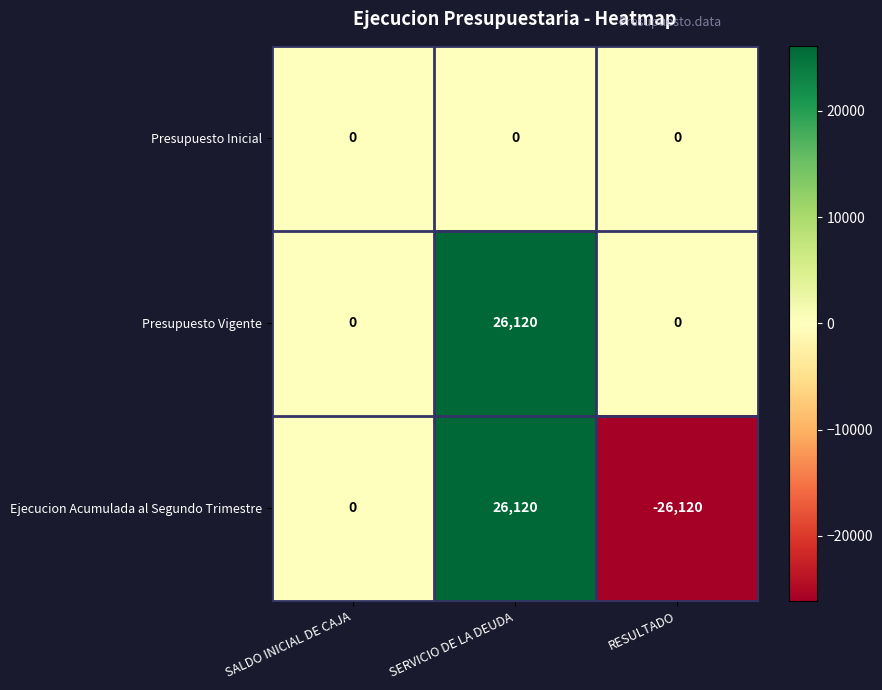

At which category is the sum across all series the highest?

SERVICIO DE LA DEUDA